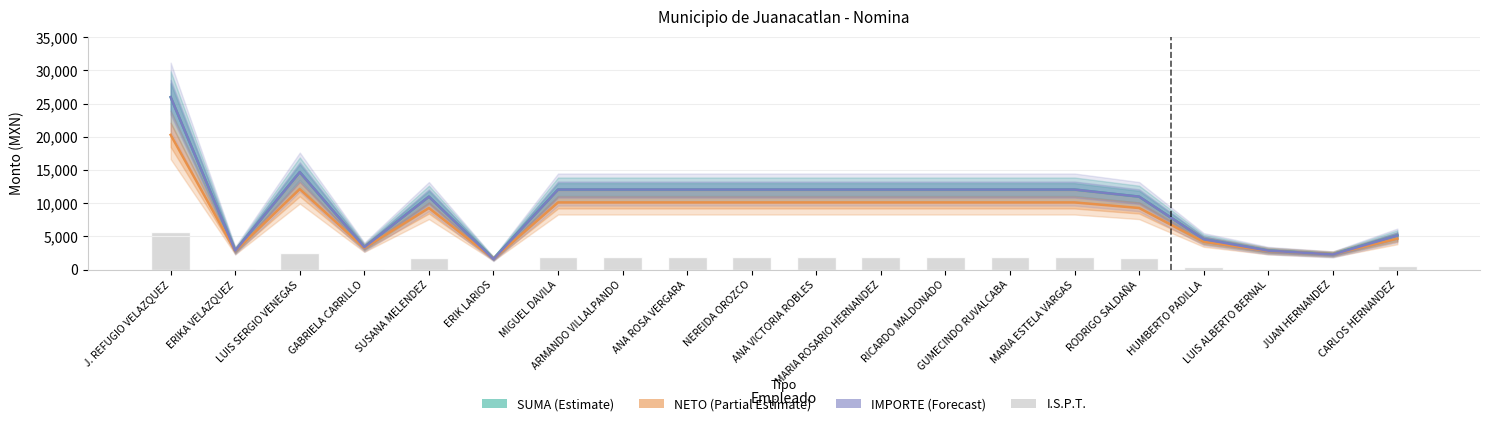

Reading left to right, transcribe all the data shown in this chart.

SUMA: J. REFUGIO VELAZQUEZ=25985.0	ERIKA VELAZQUEZ=2866.5	LUIS SERGIO VENEGAS=14700.0	GABRIELA CARRILLO=3391.5	SUSANA MELENDEZ=11000.0	ERIK LARIOS=1658.8	MIGUEL DAVILA=12070.3	ARMANDO VILLALPANDO=12070.3	ANA ROSA VERGARA=12070.3	NEREIDA OROZCO=12070.3	ANA VICTORIA ROBLES=12070.3	MARIA ROSARIO HERNANDEZ=12070.3	RICARDO MALDONADO=12070.3	GUMECINDO RUVALCABA=12070.3	MARIA ESTELA VARGAS=12070.3	RODRIGO SALDAÑA=11000.0	HUMBERTO PADILLA=4595.9	LUIS ALBERTO BERNAL=2866.5	JUAN HERNANDEZ=2333.7	CARLOS HERNANDEZ=5159.5
NETO: J. REFUGIO VELAZQUEZ=20306.5	ERIKA VELAZQUEZ=2821.4	LUIS SERGIO VENEGAS=12138.6	GABRIELA CARRILLO=3269.0	SUSANA MELENDEZ=9288.6	ERIK LARIOS=1658.8	MIGUEL DAVILA=10127.7	ARMANDO VILLALPANDO=10127.7	ANA ROSA VERGARA=10127.7	NEREIDA OROZCO=10127.7	ANA VICTORIA ROBLES=10127.7	MARIA ROSARIO HERNANDEZ=10127.7	RICARDO MALDONADO=10127.7	GUMECINDO RUVALCABA=10127.7	MARIA ESTELA VARGAS=10127.7	RODRIGO SALDAÑA=9288.6	HUMBERTO PADILLA=4200.0	LUIS ALBERTO BERNAL=2821.4	JUAN HERNANDEZ=2333.7	CARLOS HERNANDEZ=4669.3
IMPORTE: J. REFUGIO VELAZQUEZ=25985.0	ERIKA VELAZQUEZ=2866.5	LUIS SERGIO VENEGAS=14700.0	GABRIELA CARRILLO=3391.5	SUSANA MELENDEZ=11000.0	ERIK LARIOS=1600.0	MIGUEL DAVILA=12070.3	ARMANDO VILLALPANDO=12070.3	ANA ROSA VERGARA=12070.3	NEREIDA OROZCO=12070.3	ANA VICTORIA ROBLES=12070.3	MARIA ROSARIO HERNANDEZ=12070.3	RICARDO MALDONADO=12070.3	GUMECINDO RUVALCABA=12070.3	MARIA ESTELA VARGAS=12070.3	RODRIGO SALDAÑA=11000.0	HUMBERTO PADILLA=4595.9	LUIS ALBERTO BERNAL=2866.5	JUAN HERNANDEZ=2293.0	CARLOS HERNANDEZ=5159.5
I.S.P.T.: J. REFUGIO VELAZQUEZ=5678.5	ERIKA VELAZQUEZ=45.1	LUIS SERGIO VENEGAS=2561.4	GABRIELA CARRILLO=122.5	SUSANA MELENDEZ=1711.4	ERIK LARIOS=0.0	MIGUEL DAVILA=1942.6	ARMANDO VILLALPANDO=1942.6	ANA ROSA VERGARA=1942.6	NEREIDA OROZCO=1942.6	ANA VICTORIA ROBLES=1942.6	MARIA ROSARIO HERNANDEZ=1942.6	RICARDO MALDONADO=1942.6	GUMECINDO RUVALCABA=1942.6	MARIA ESTELA VARGAS=1942.6	RODRIGO SALDAÑA=1711.4	HUMBERTO PADILLA=395.9	LUIS ALBERTO BERNAL=45.1	JUAN HERNANDEZ=0.0	CARLOS HERNANDEZ=490.2